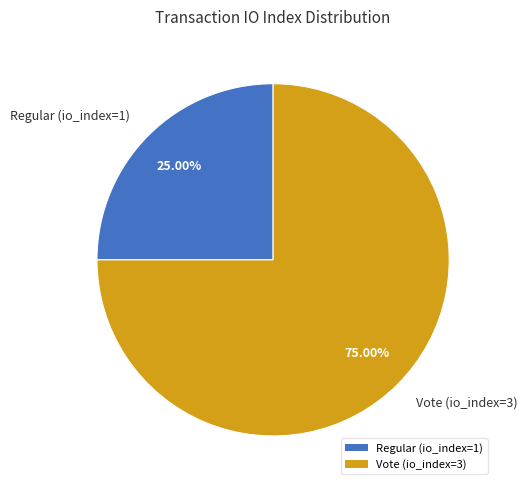

Count the number of slices in the pie.

2